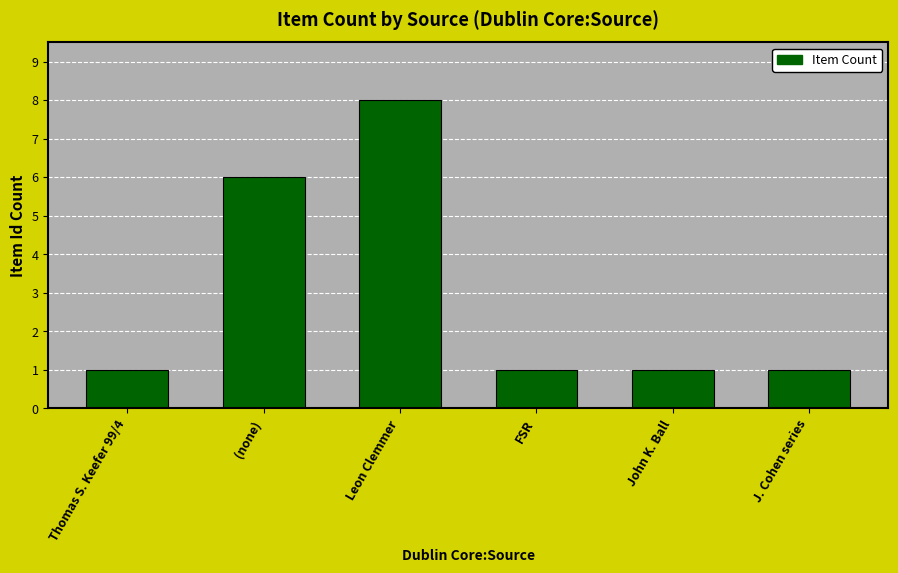

Reading left to right, what are all the values shown in this chart?

1	6	8	1	1	1